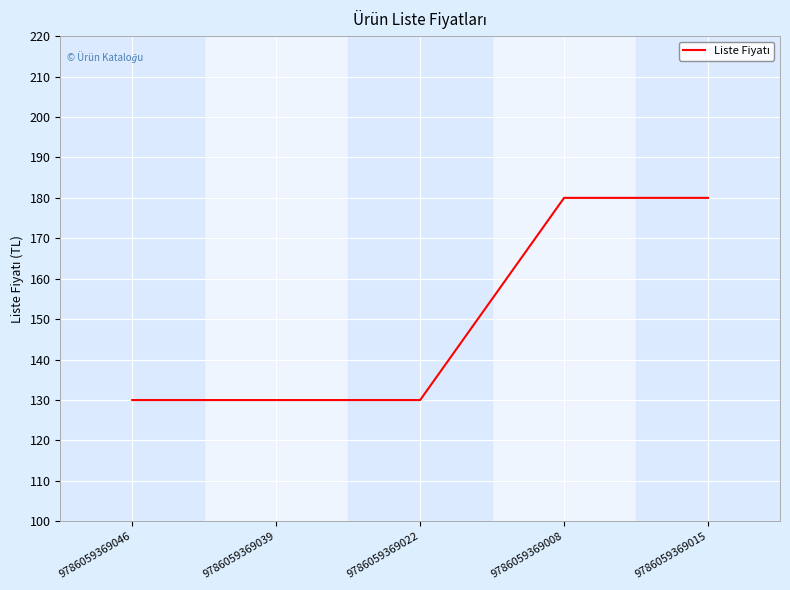

What is the difference between the maximum and minimum values?

50